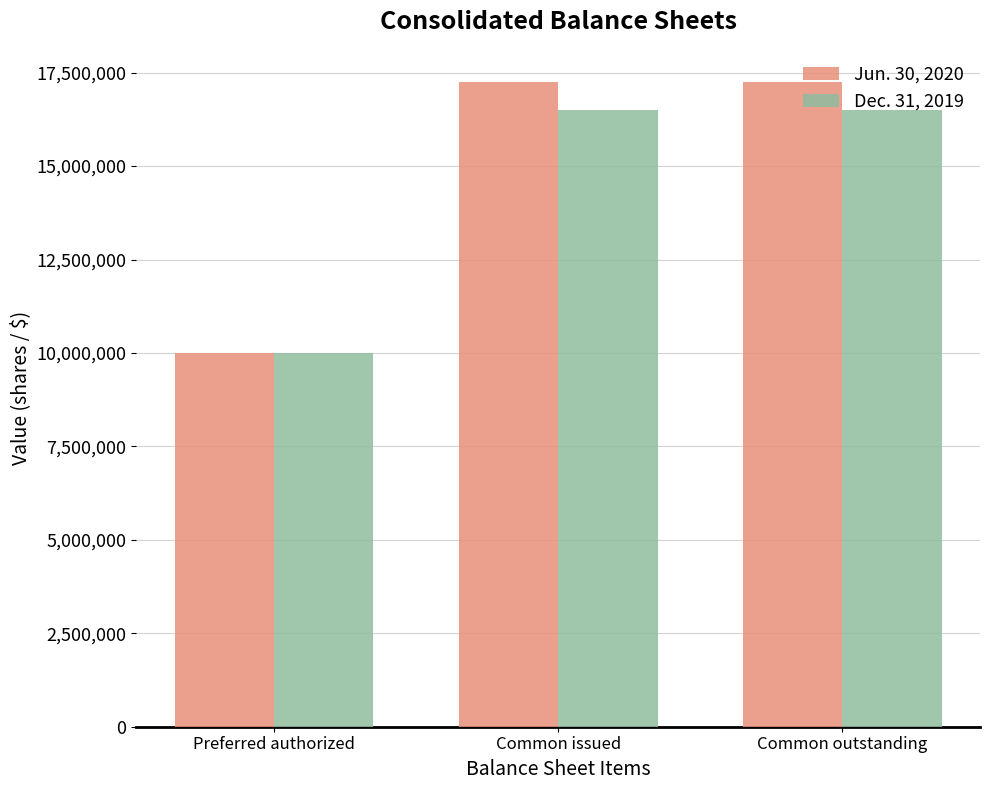

Rank the series by their average value, from lowest to highest.

Dec. 31, 2019, Jun. 30, 2020